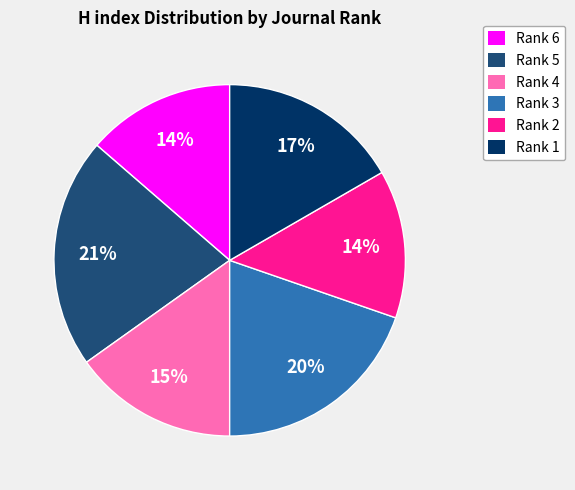

How many slices are in this pie chart?

6